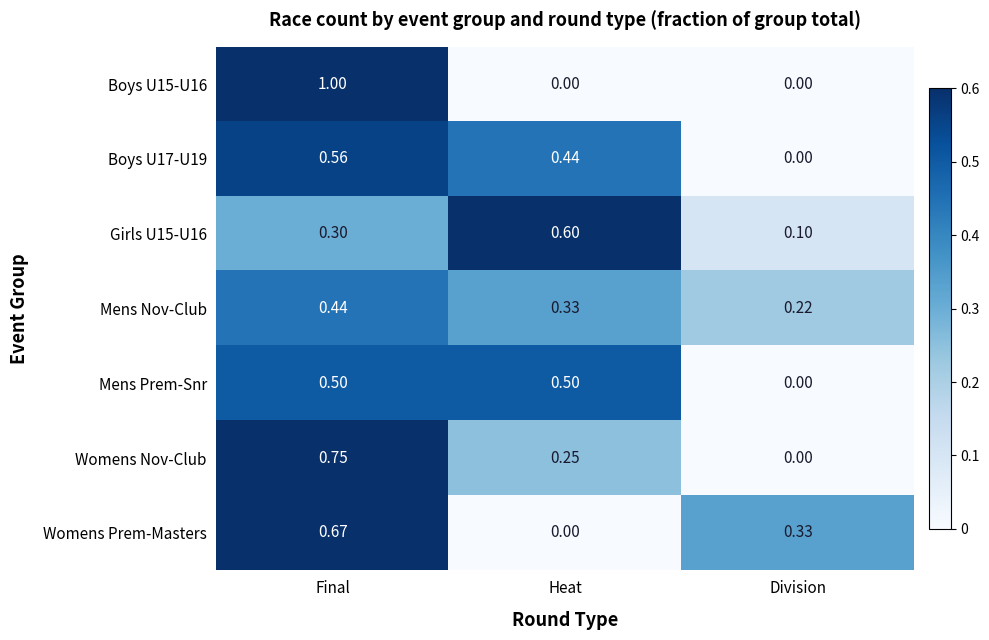

List the labels in order of Womens Nov-Club value, smallest first.

Division, Heat, Final